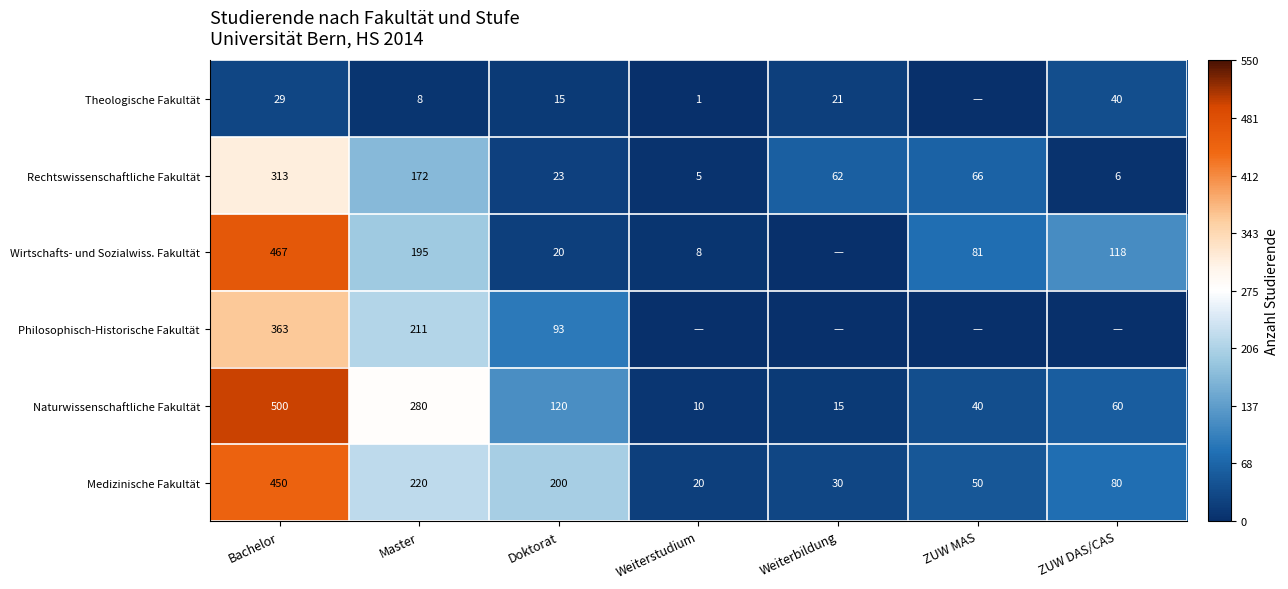

What is the difference between the second highest and second lowest values in the Rechtswissenschaftliche Fakultät series?

166